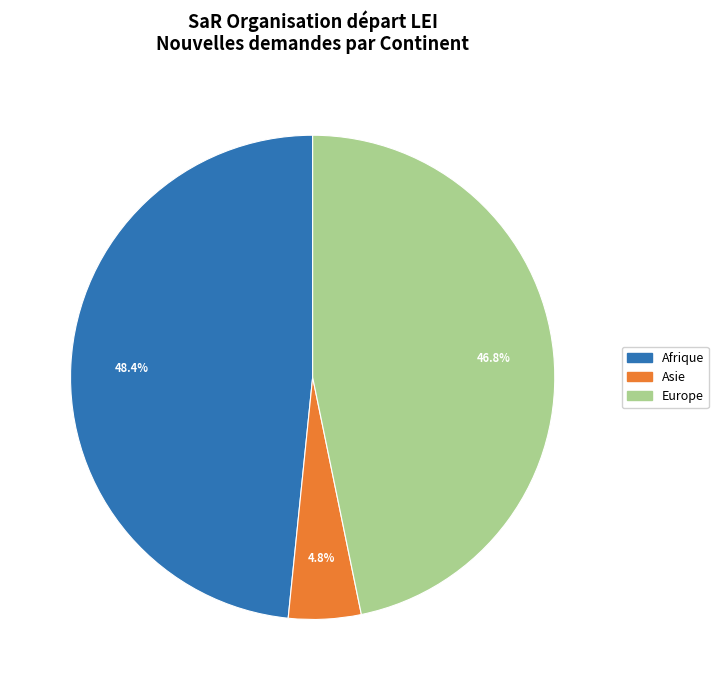

To the nearest percent, what is the difference between the largest and smallest slice percentages?

44%